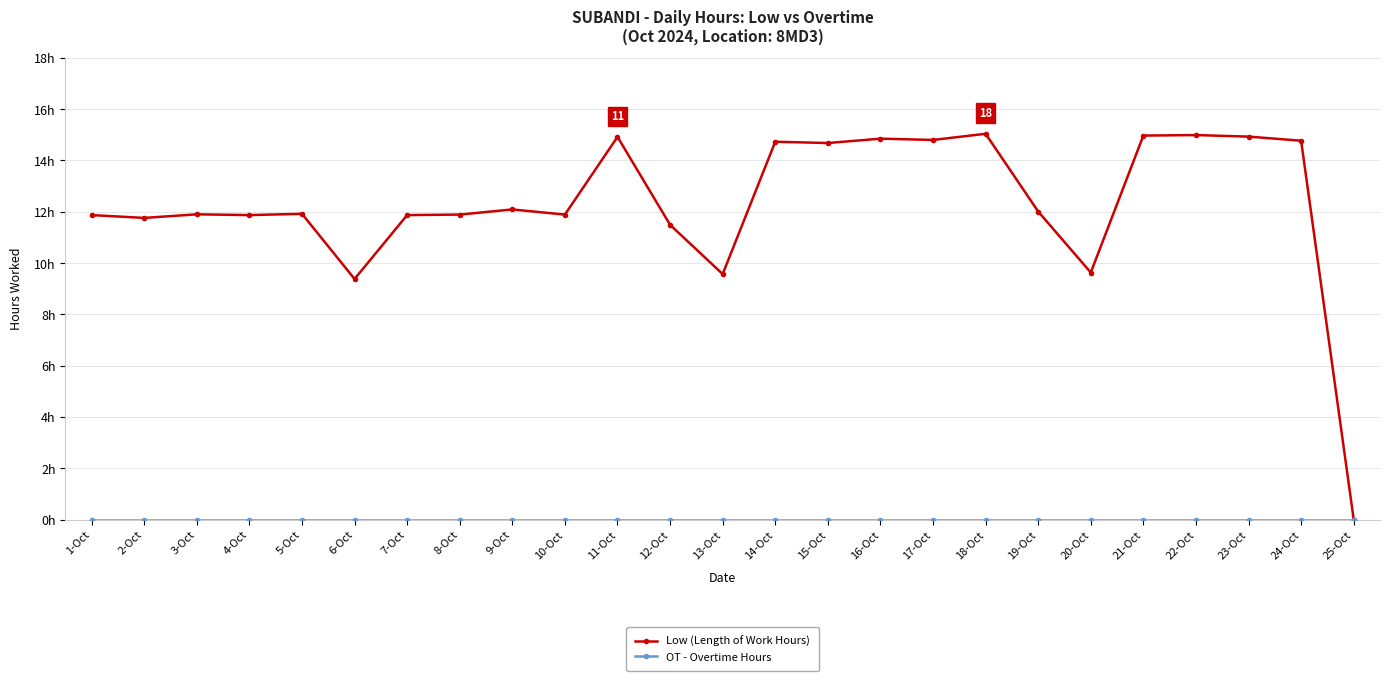

What is the label of the 12th point from the right?

14-Oct